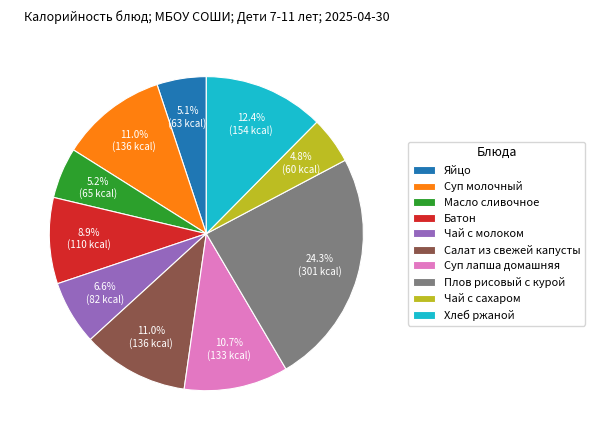

To the nearest percent, what is the difference between the Плов рисовый с курой and Хлеб ржаной slice percentages?

12%